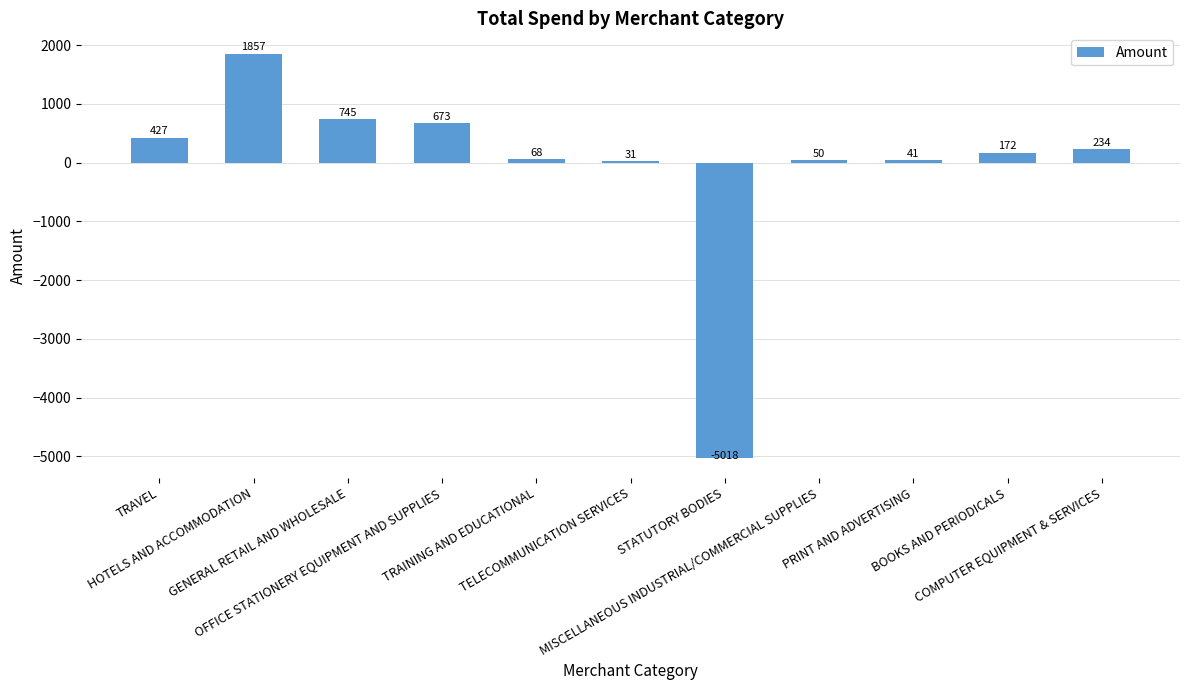

How many values are above zero?

10